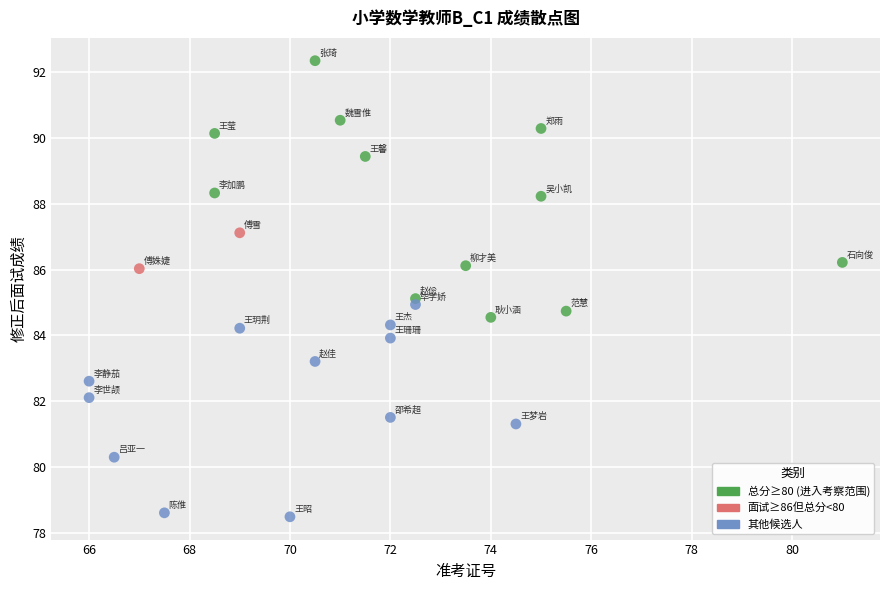

What is the range of Y values (max minus min)?

13.9